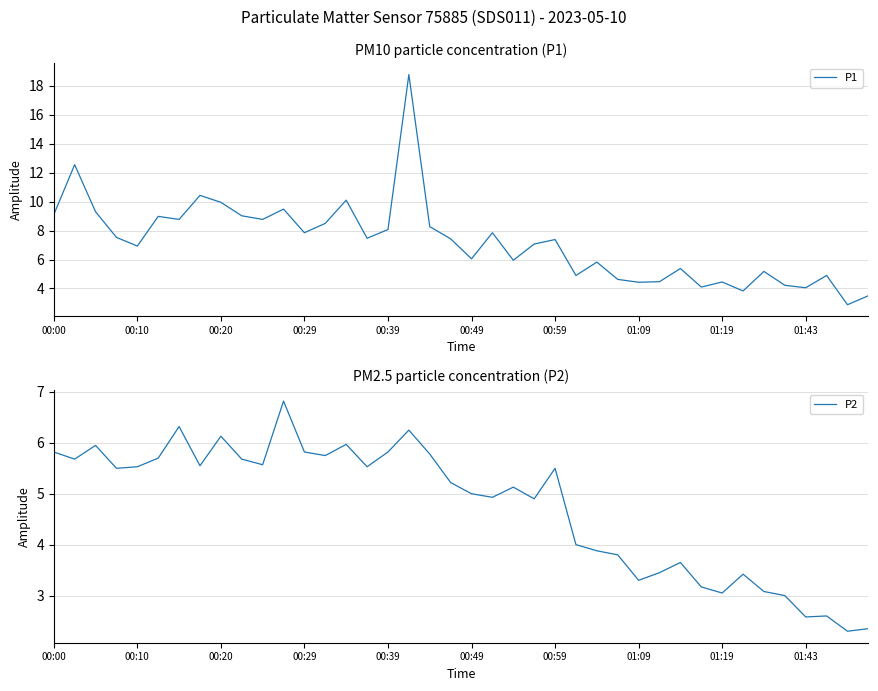

The value of P2 at 00:59 is 5.5. True or false?

True